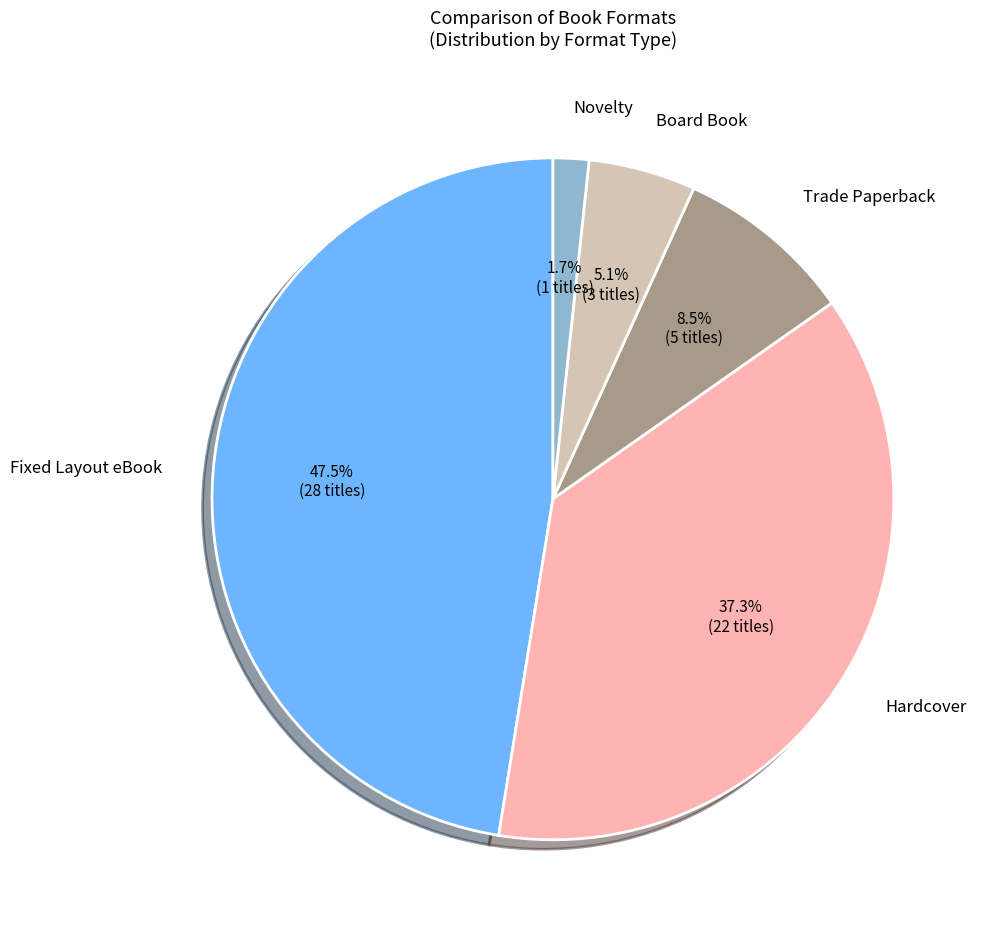

Is there a majority slice in this chart?

No